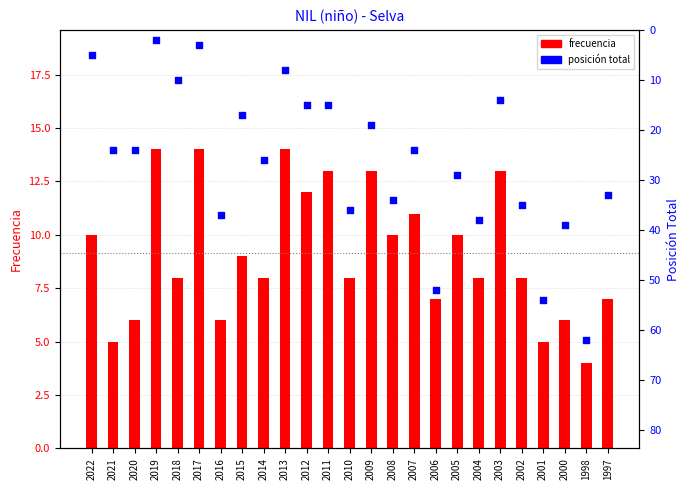

What is the total value across all series at 2004?

46